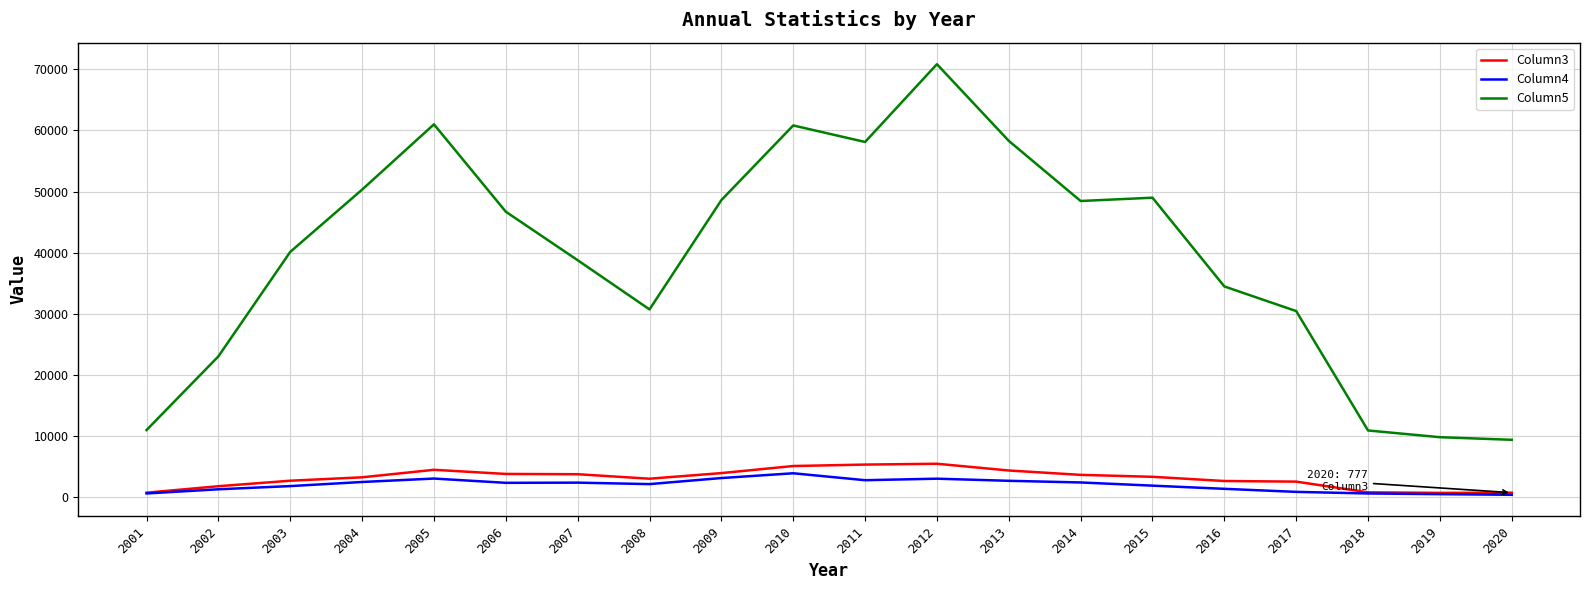

Is the value of Column5 at 2018 greater than the value of Column3 at 2015?

Yes